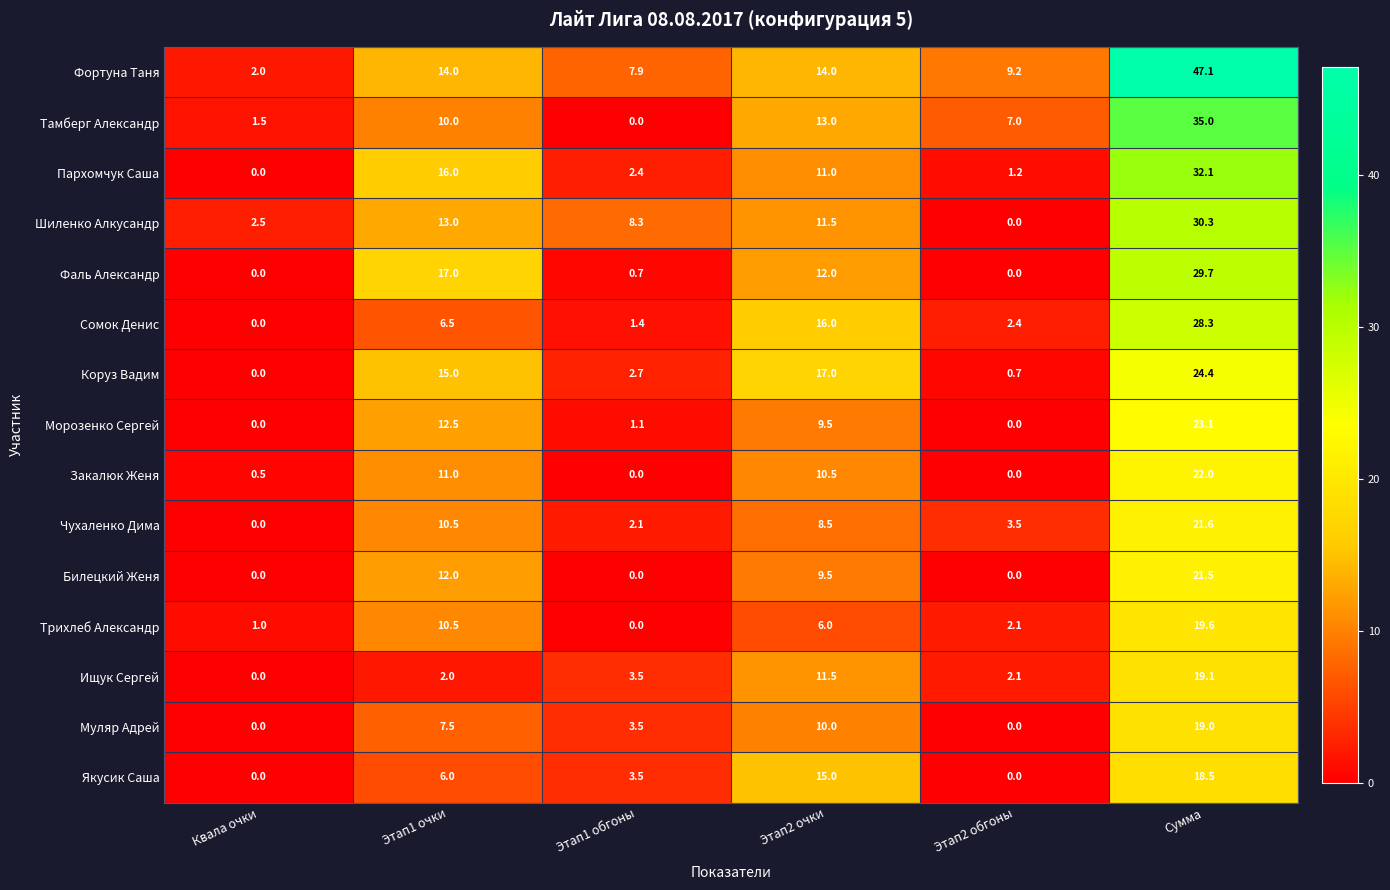

Is it true that Шиленко Алкусандр equals 1.8 at Этап1 обгоны?

False